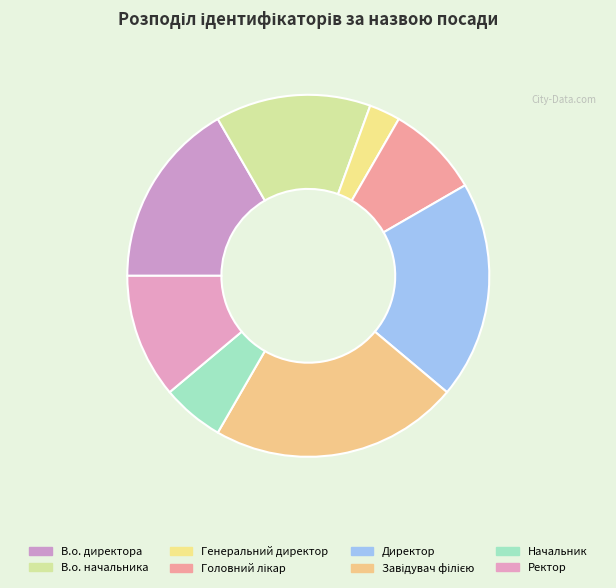

What percentage do В.о. начальника and Директор together represent?

33.3%